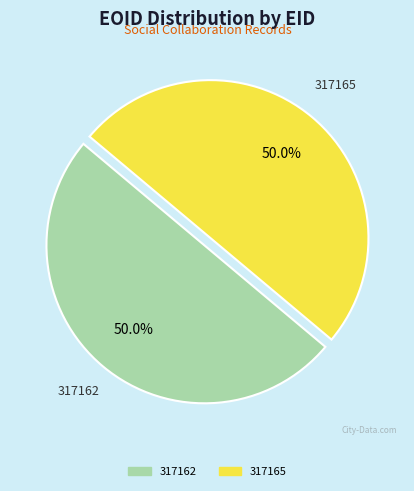

The 317162 slice represents 50% of the pie. True or false?

True